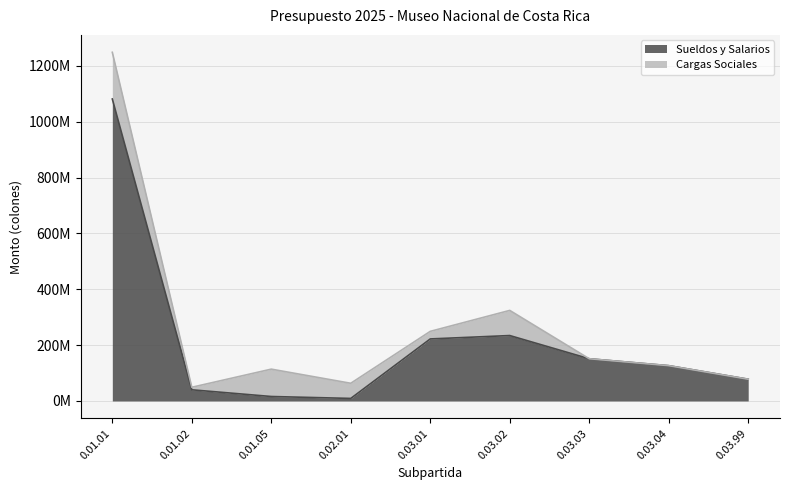

What is the sum of the values at 0.03.03 and 0.03.99?

229064314